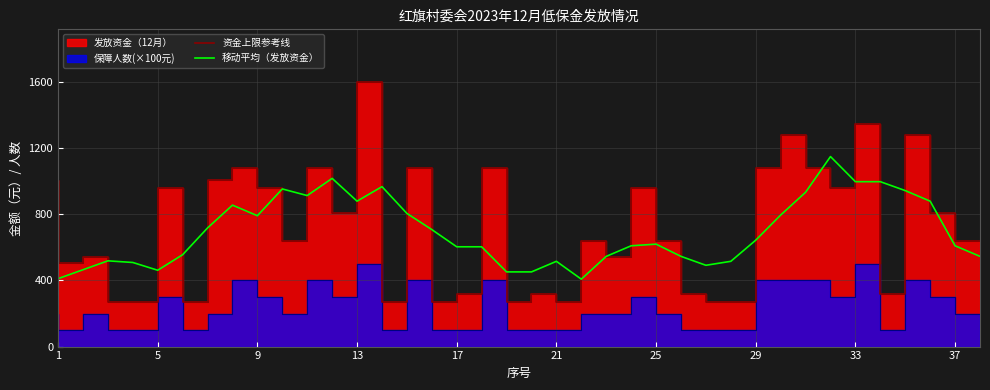

The value of 移动平均（发放资金） at 29 is 944. True or false?

False